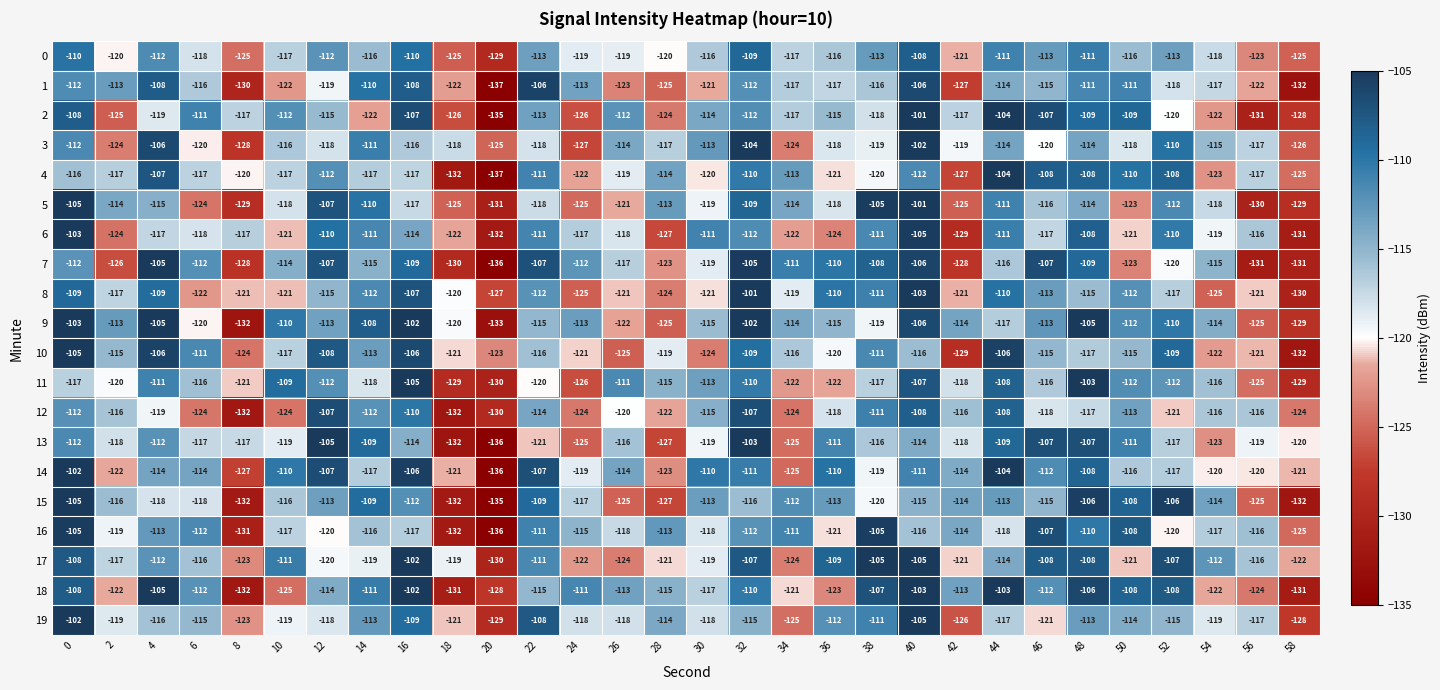

What is the spread (max minus min) of values at 12?

15